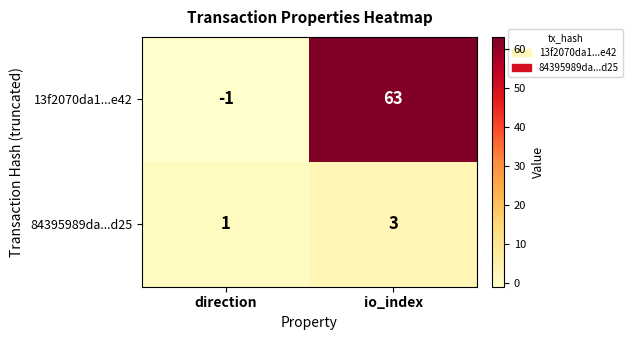

What is the average value of the 13f2070da1...e42 series?

31